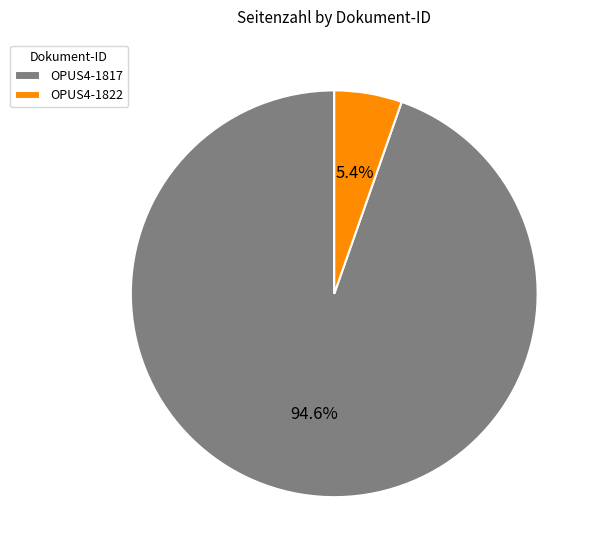

Which has a higher value, OPUS4-1817 or OPUS4-1822?

OPUS4-1817